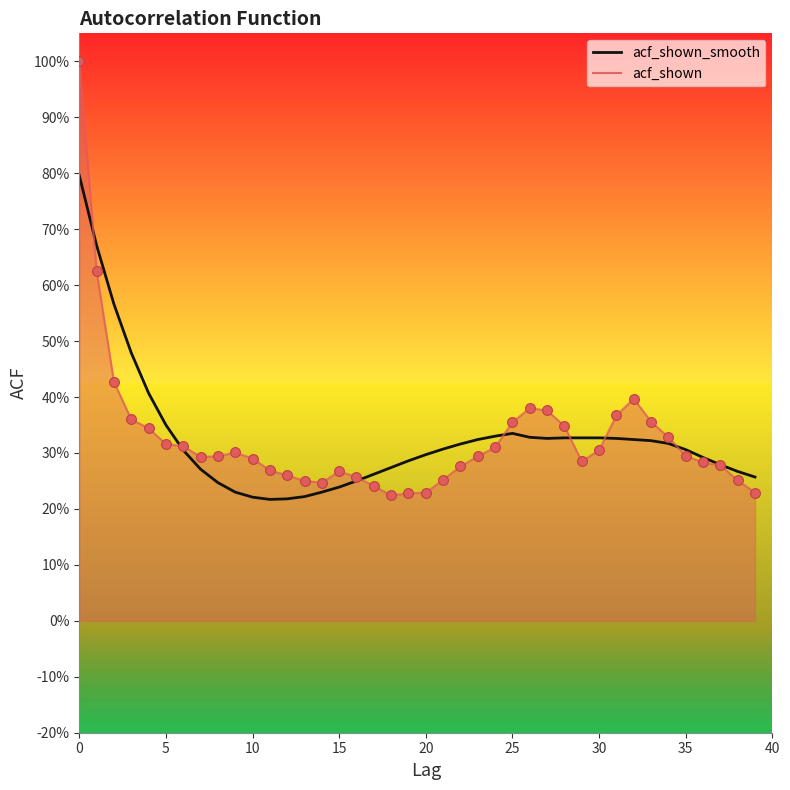

What is the total value across all series at 25?

0.7